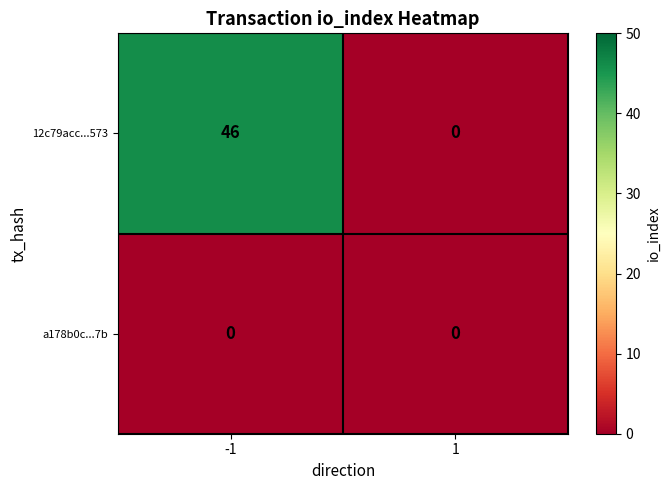

Reading right to left, extract all data points from this chart.

12c79acc...573: 1=0	-1=46
a178b0c...7b: 1=0	-1=0